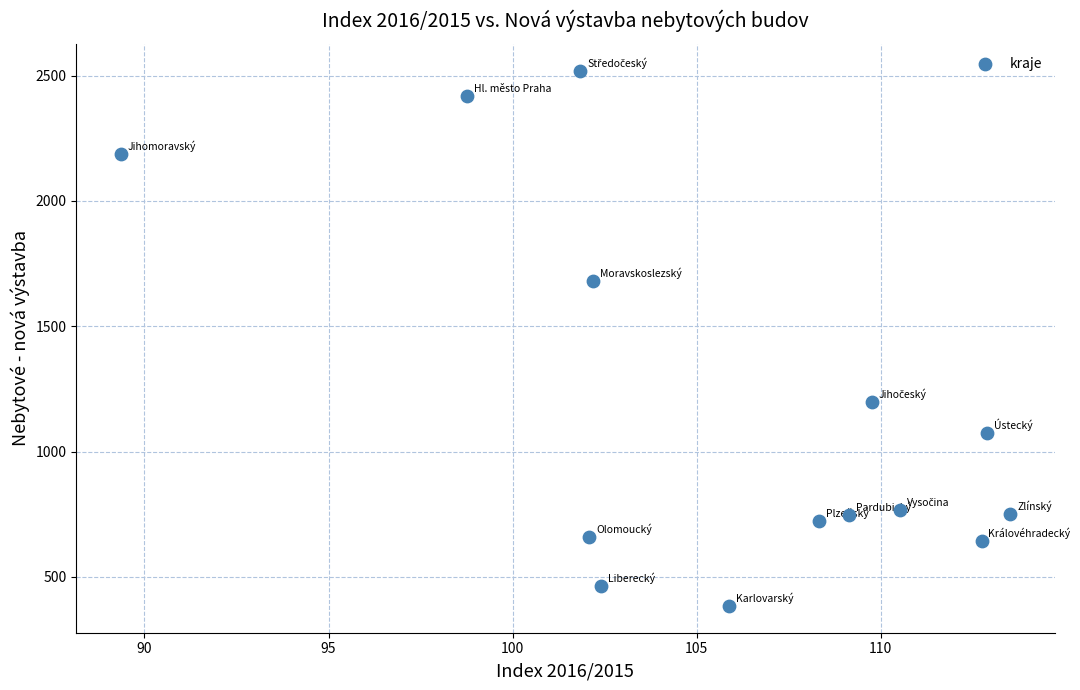

What is the range of Y values (max minus min)?

2135